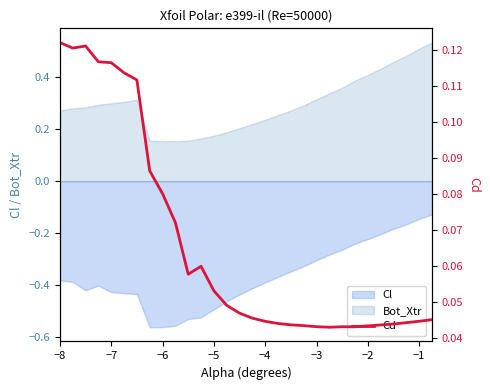

True or false: Bot_Xtr and Cl cross at least once.

False